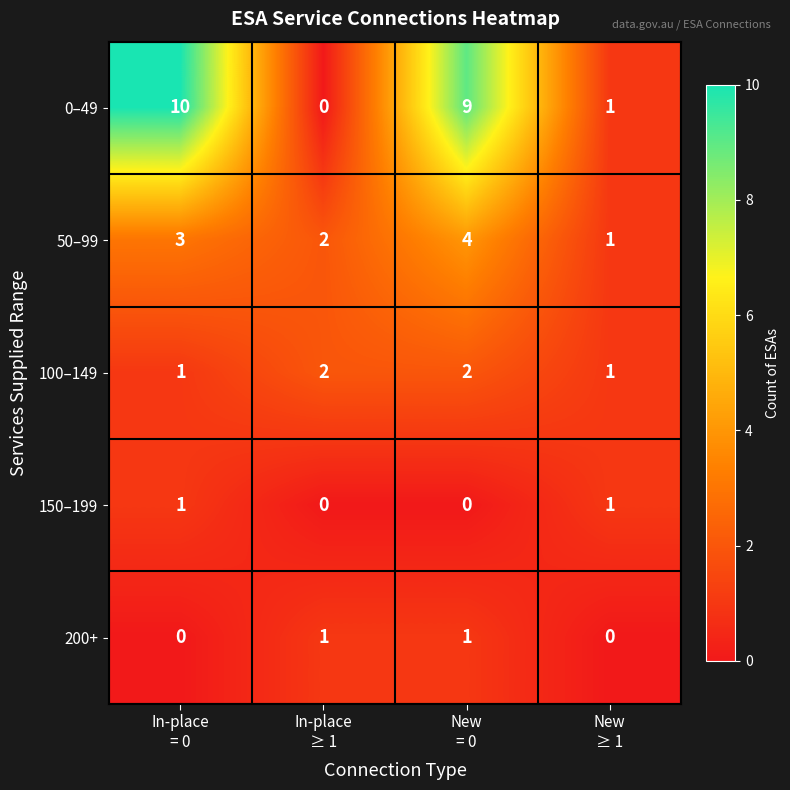

What is the total value across all series at In-place
≥ 1?

5